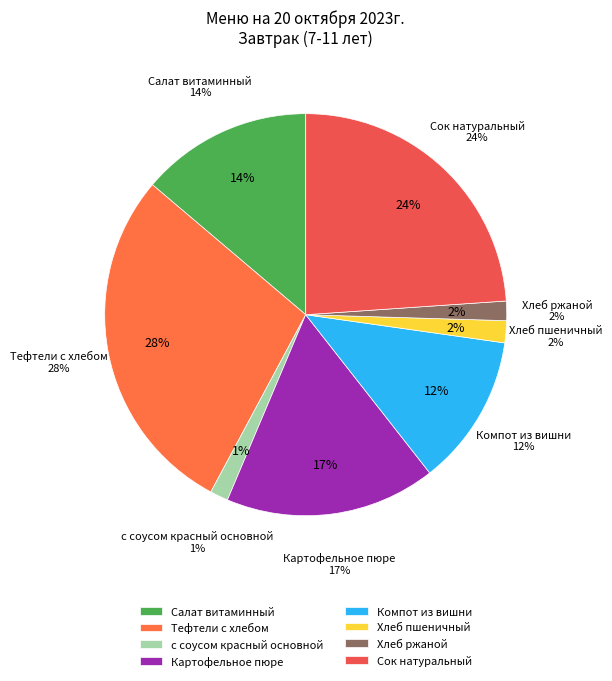

How many slices are in this pie chart?

8